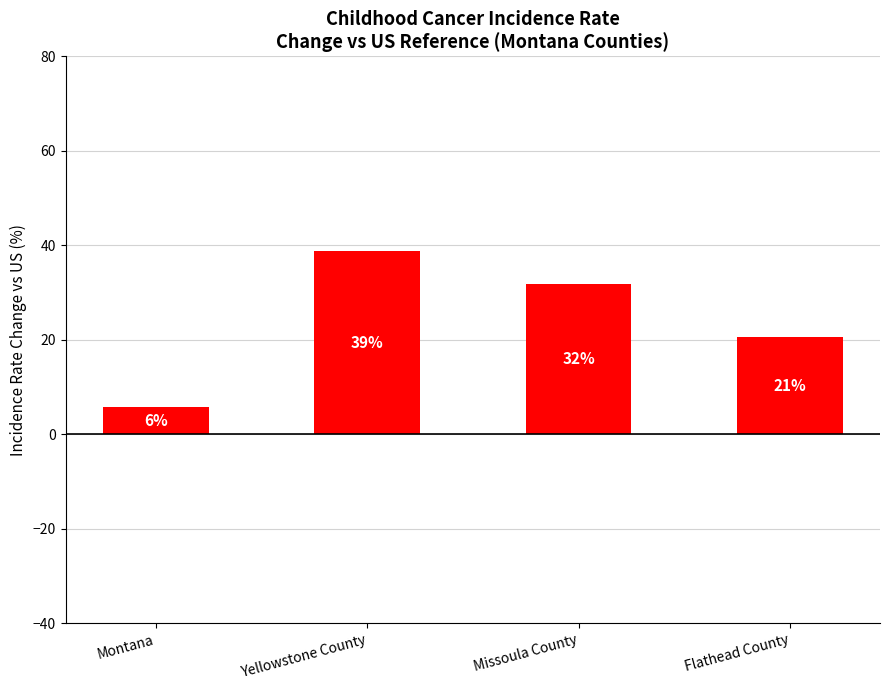

How many bars are there in total?

4